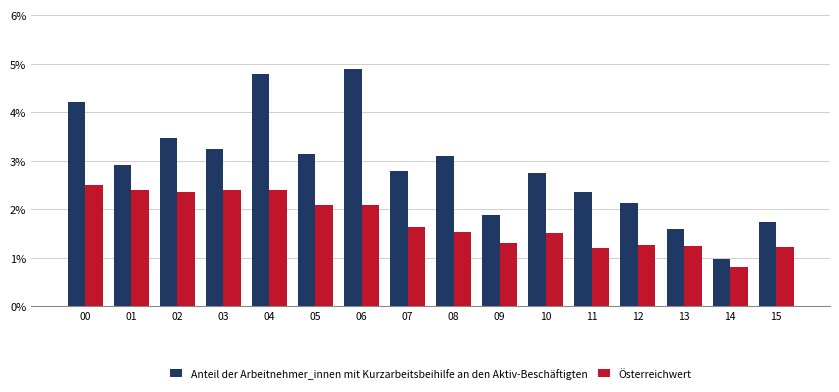

How many data points does each series have?

16